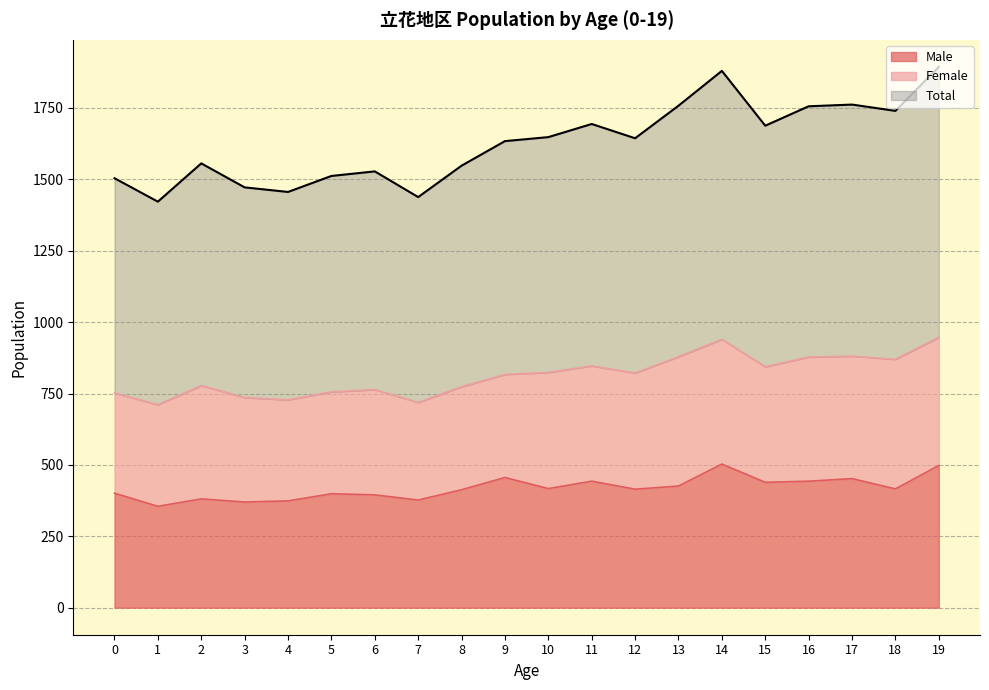

Which series has the widest spread of values?

Total